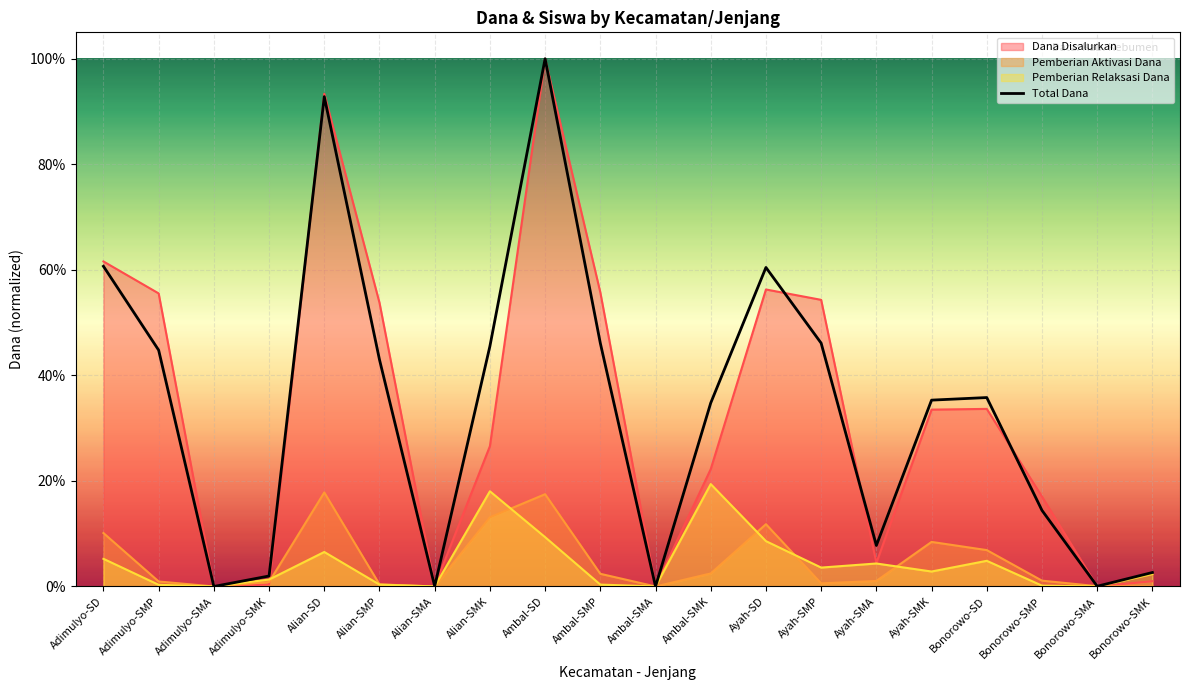

How many points are lower than both their immediate neighbors (excluding endpoints)?

5